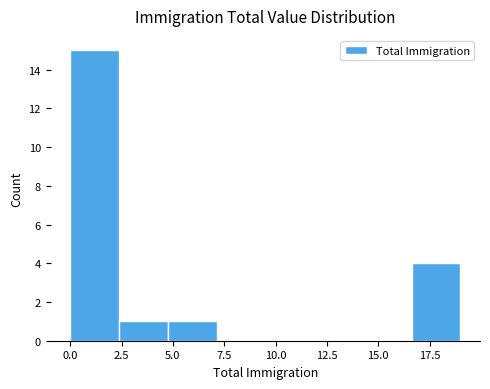

Reading left to right, list every bar in this chart as the range it spans on the x-axis followed by its height. Neither the bar edges nor the heights are printed on the chart, so give them approximately, as read against the axes.

0.0 to 2.5: 15
2.5 to 5.0: 1
5.0 to 7.0: 1
7.0 to 9.5: 0
9.5 to 12.0: 0
12.0 to 14.5: 0
14.5 to 16.5: 0
16.5 to 19.0: 4